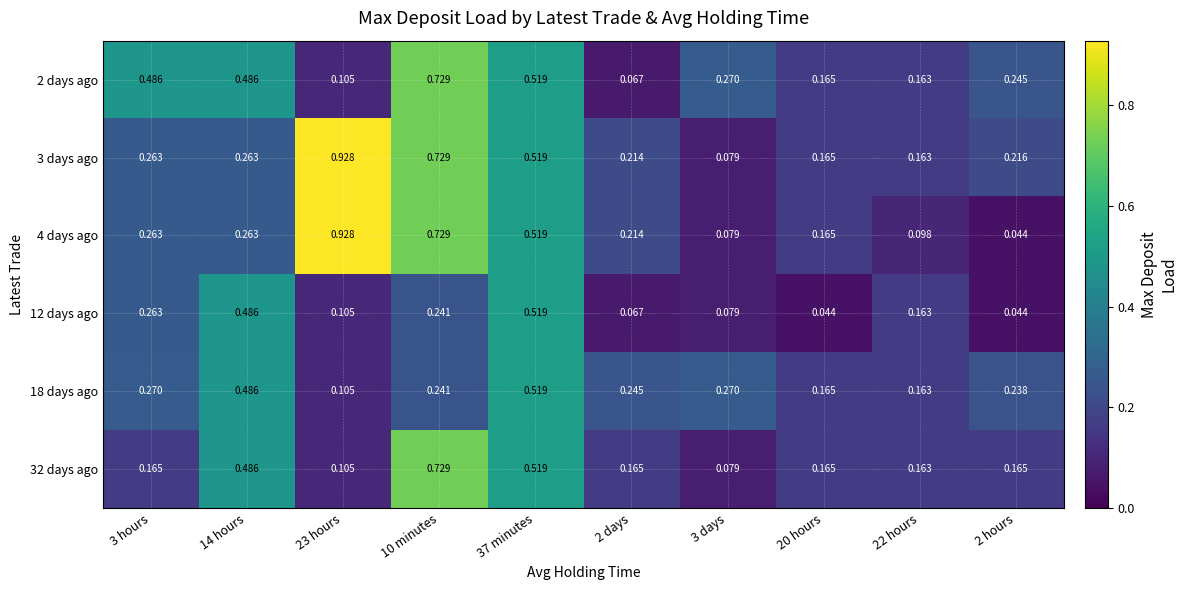

Is the value of 3 days ago at 10 minutes greater than the value of 12 days ago at 2 hours?

Yes